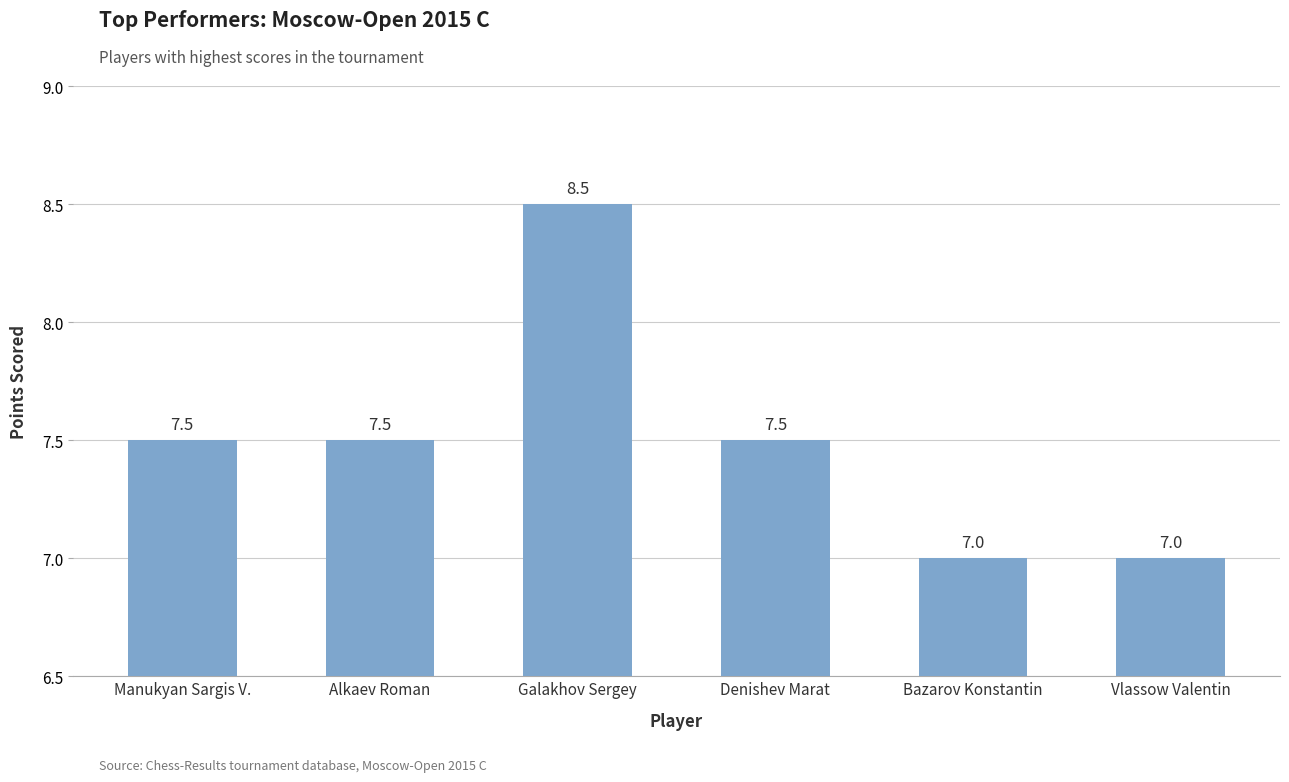

How many values are between 7 and 8?

5